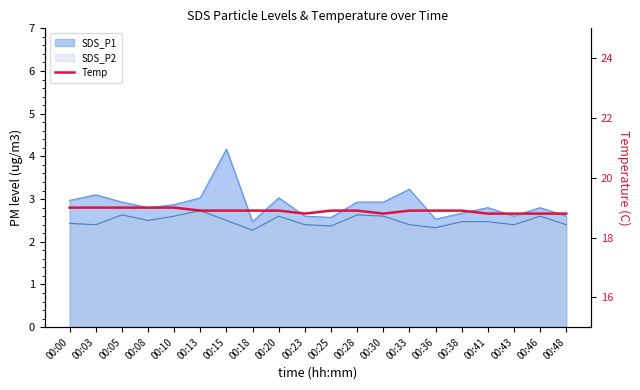

Reading left to right, extract all data points from this chart.

00:00=19.0	00:03=19.0	00:05=19.0	00:08=19.0	00:10=19.0	00:13=18.9	00:15=18.9	00:18=18.9	00:20=18.9	00:23=18.8	00:25=18.9	00:28=18.9	00:30=18.8	00:33=18.9	00:36=18.9	00:38=18.9	00:41=18.8	00:43=18.8	00:46=18.8	00:48=18.8